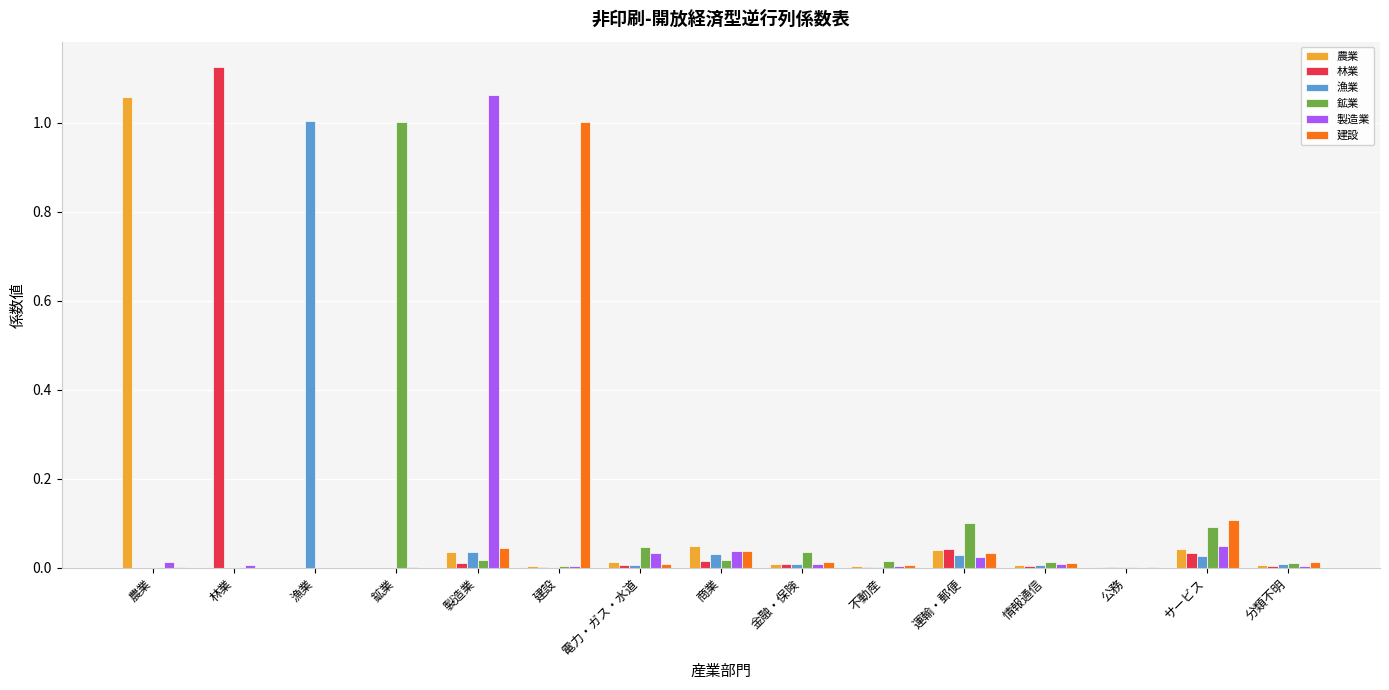

Is the value of 建設 at 建設 greater than the value of 製造業 at 製造業?

No